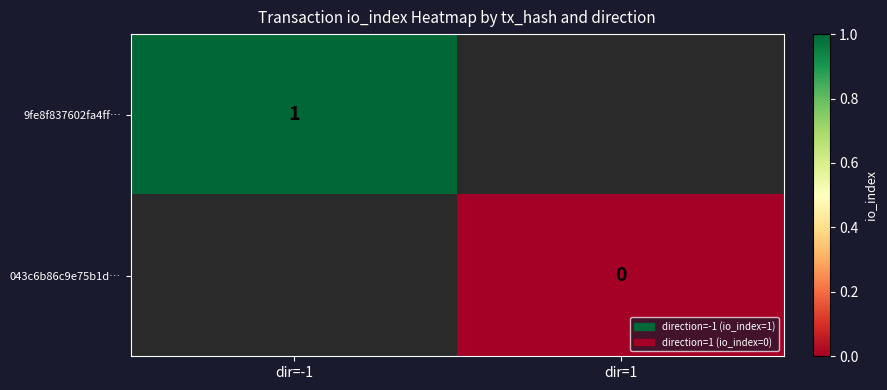

What is the greatest value displayed?

1.0